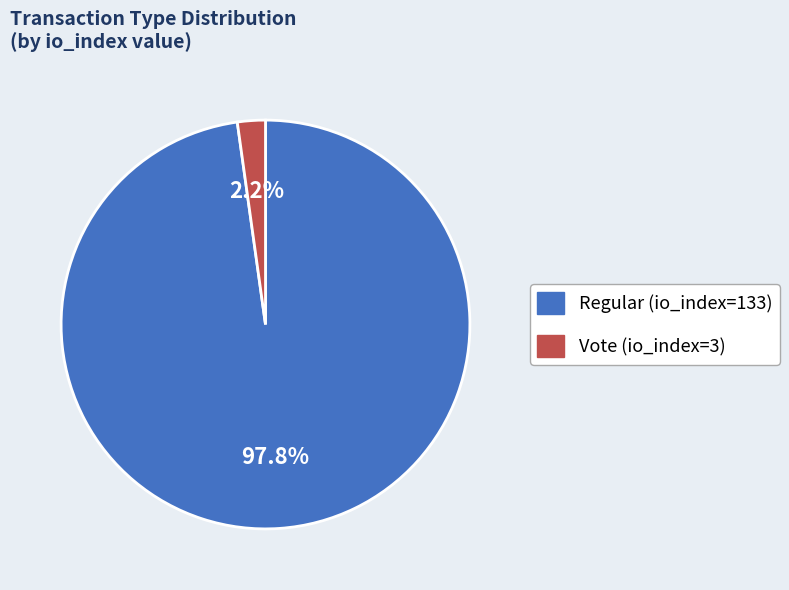

Which has a higher value, Regular (io_index=133) or Vote (io_index=3)?

Regular (io_index=133)